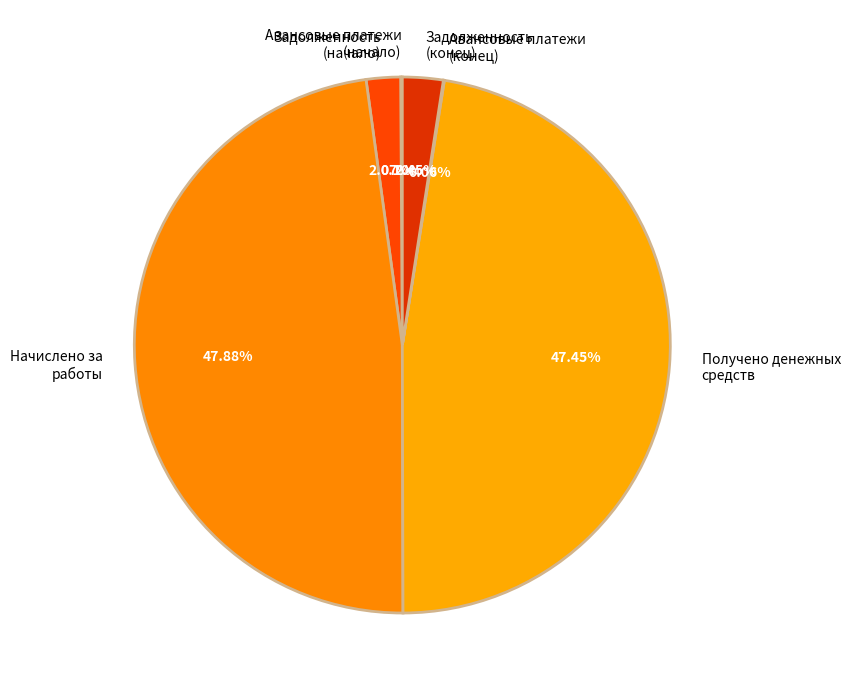

Does Получено денежных средств represent more than half of the total?

No